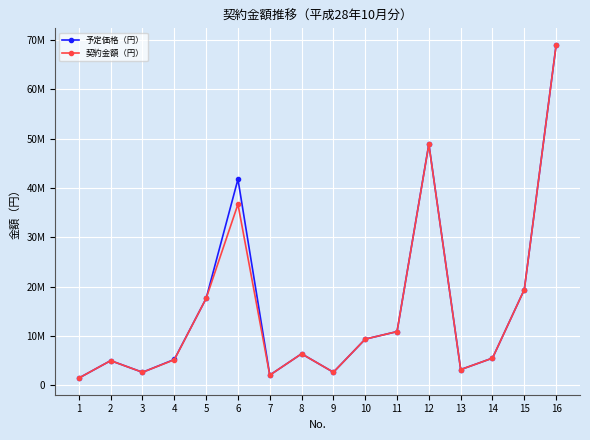

What are all the series names shown in the legend?

予定価格（円）, 契約金額（円）